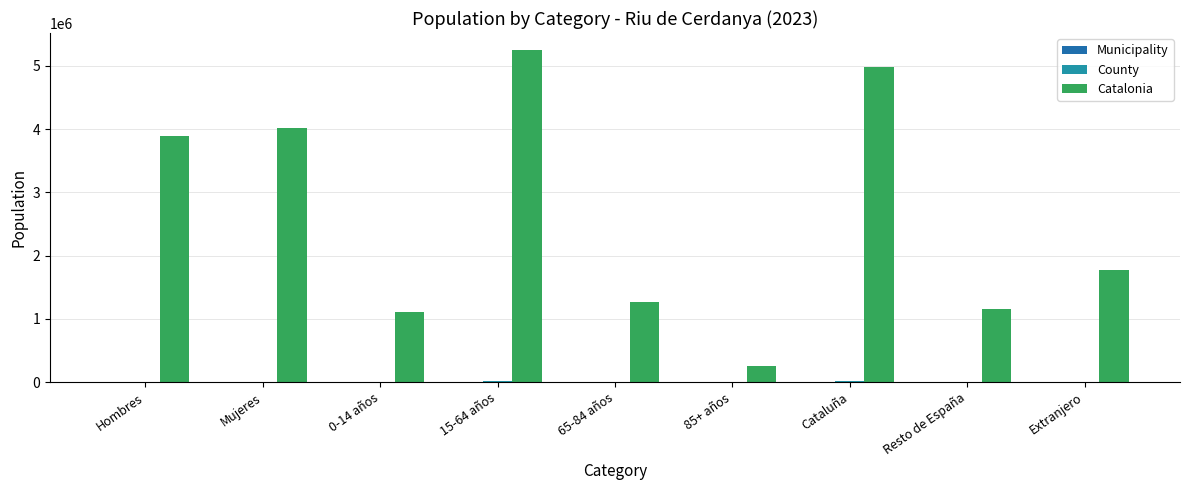

How many series are shown in this chart?

3